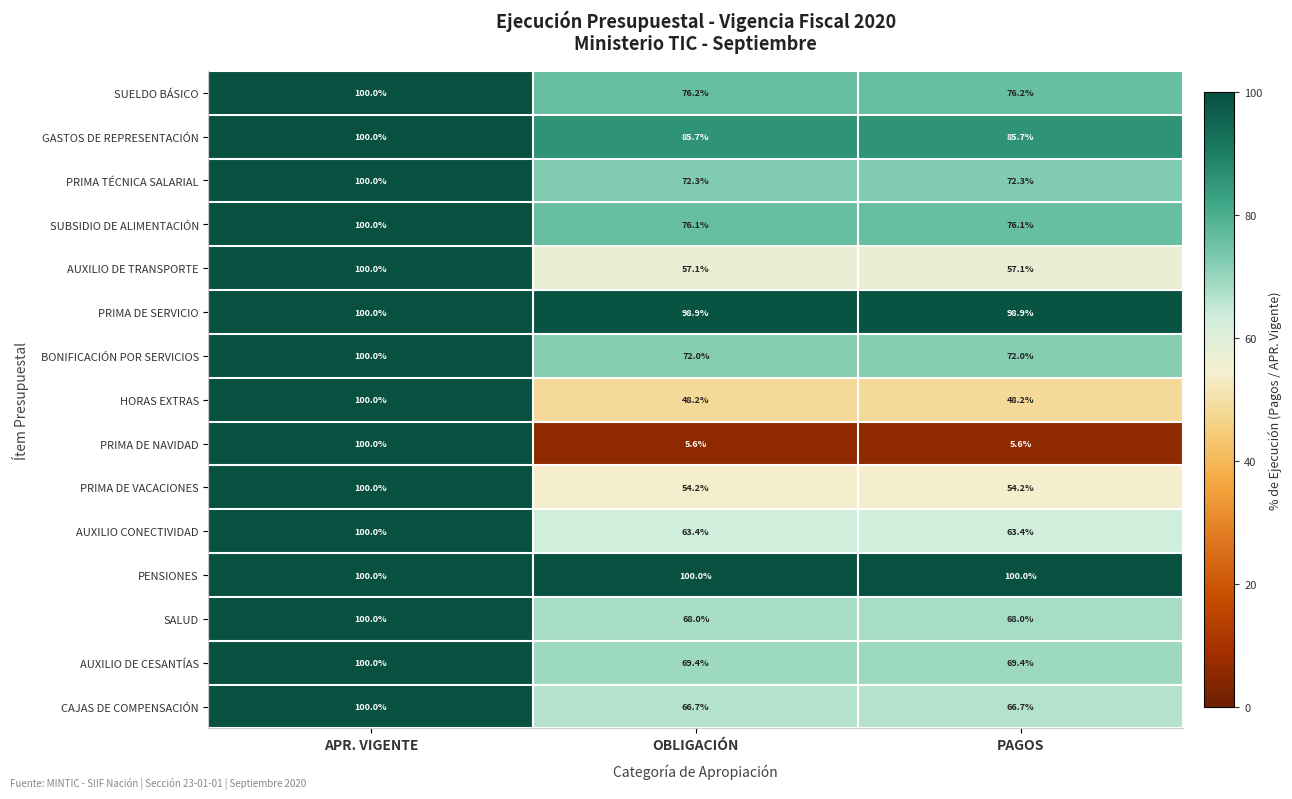

What is the smallest value displayed?

5.6